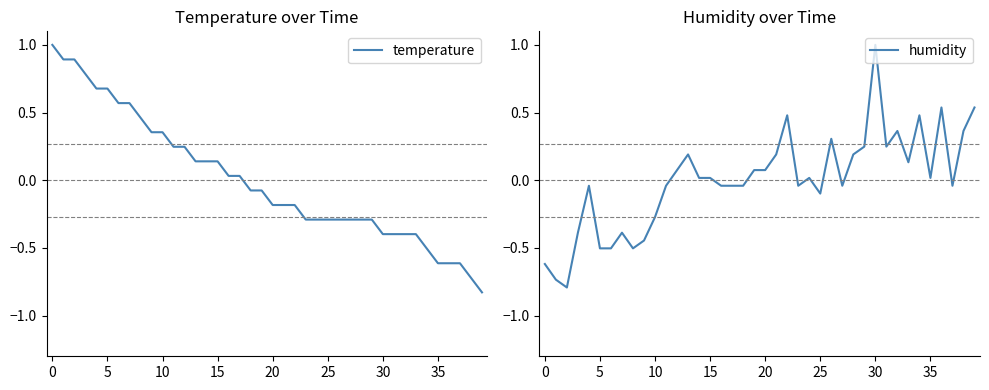

Reading right to left, what are all the values shown in this chart?

temperature: -0.8	-0.7	-0.6	-0.6	-0.6	-0.5	-0.4	-0.4	-0.4	-0.4	-0.3	-0.3	-0.3	-0.3	-0.3	-0.3	-0.3	-0.2	-0.2	-0.2	-0.1	-0.1	0.0	0.0	0.1	0.1	0.1	0.2	0.2	0.4	0.4	0.5	0.6	0.6	0.7	0.7	0.8	0.9	0.9	1.0
humidity: 0.5	0.4	-0.0	0.5	0.0	0.5	0.1	0.4	0.2	1.0	0.2	0.2	-0.0	0.3	-0.1	0.0	-0.0	0.5	0.2	0.1	0.1	-0.0	-0.0	-0.0	0.0	0.0	0.2	0.1	-0.0	-0.3	-0.4	-0.5	-0.4	-0.5	-0.5	-0.0	-0.4	-0.8	-0.7	-0.6